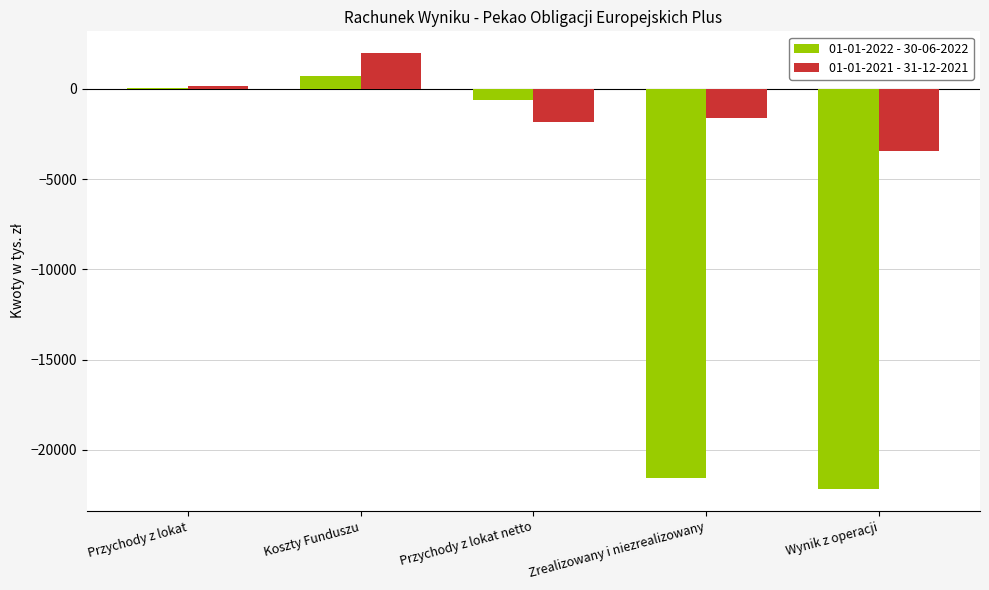

What is the sum of all 01-01-2022 - 30-06-2022 values?

-43610